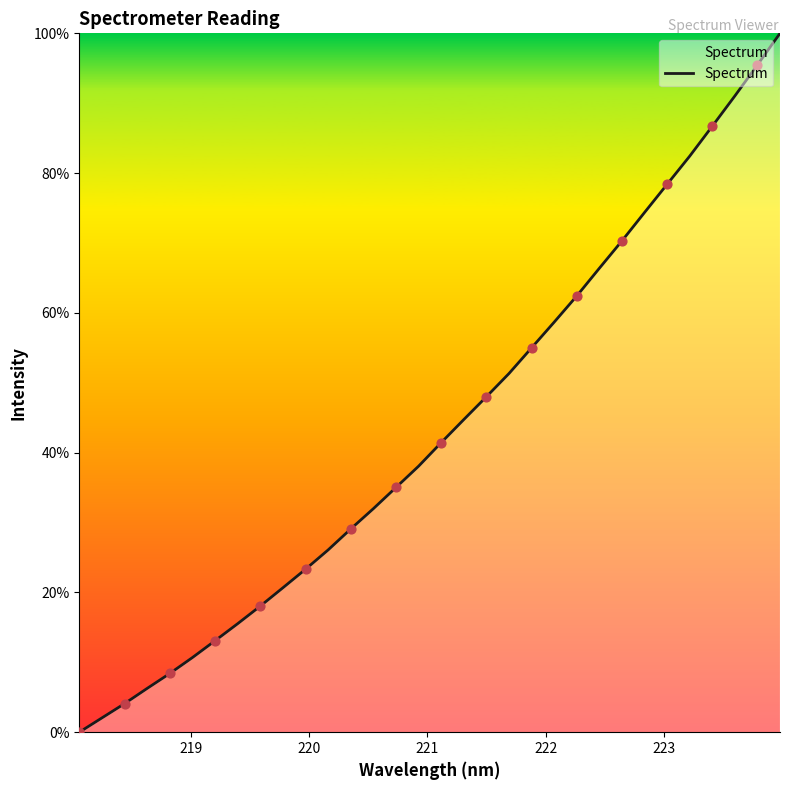

What is the maximum value shown in the chart?

100.0